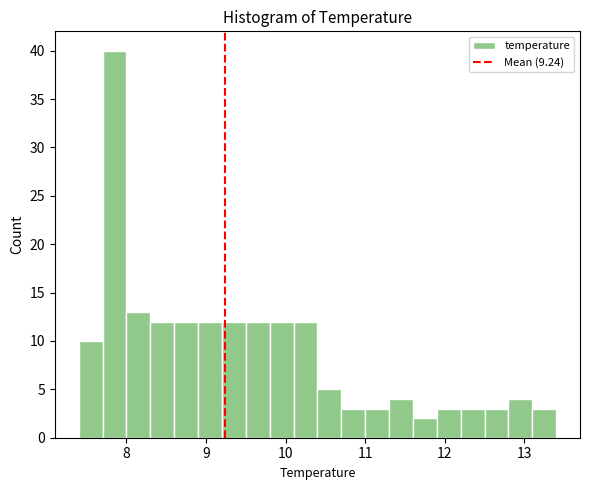

Around what value on the x-axis is the tallest bar? Give the approximate position of its centre, as read against the axis.

7.9